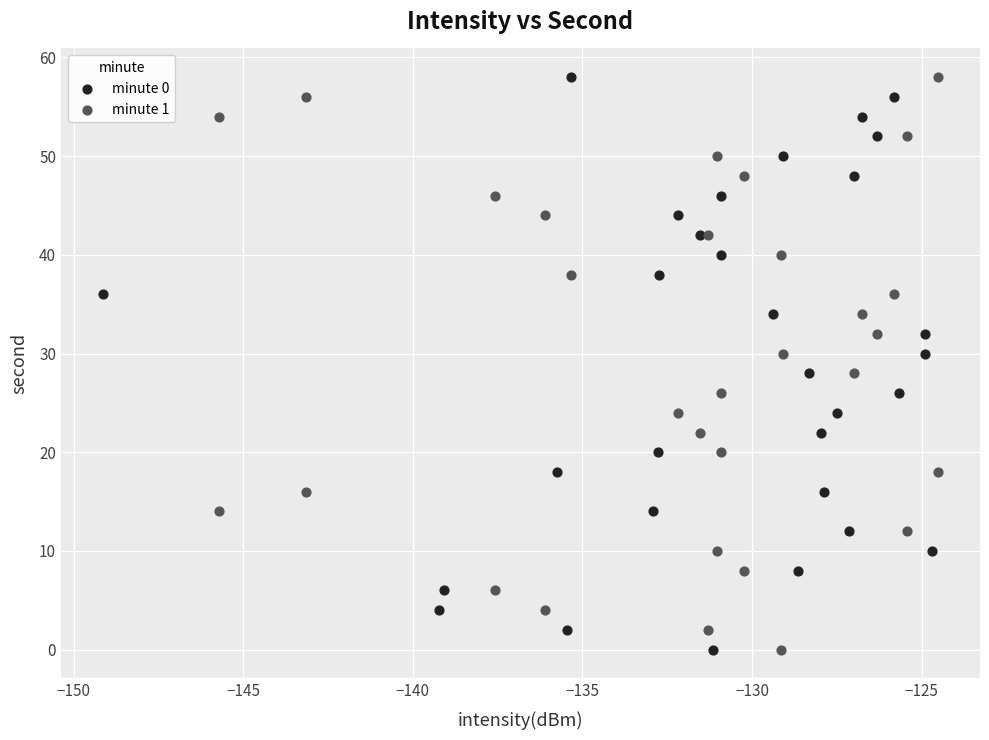

What are all the series names shown in the legend?

minute 0, minute 1